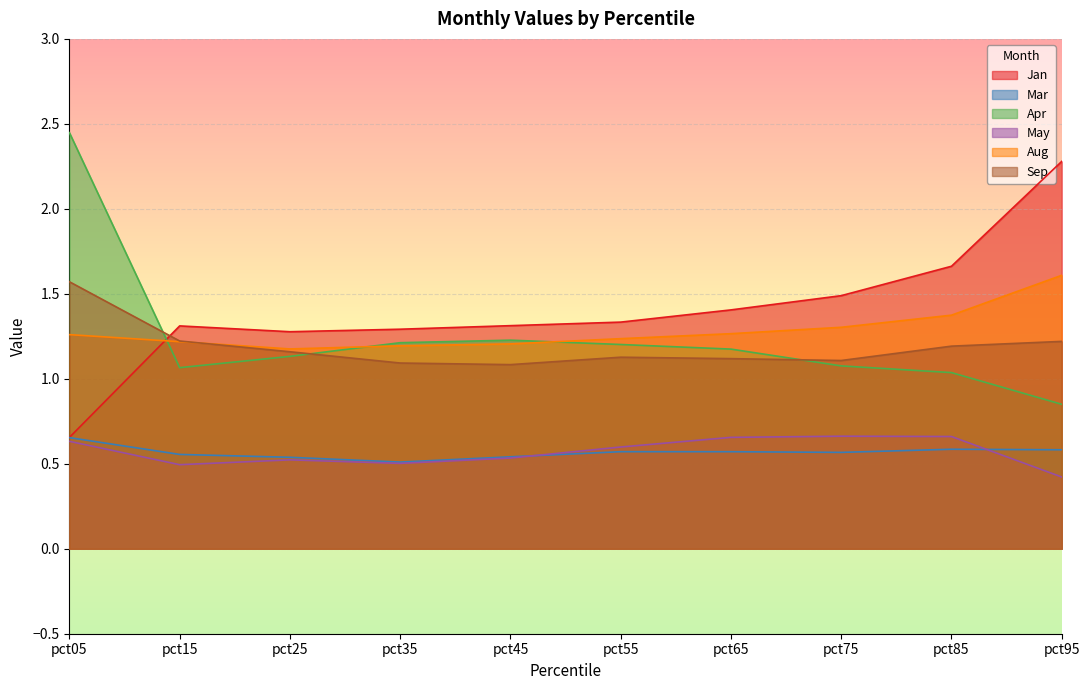

What is the total value across all series at pct15?

5.9